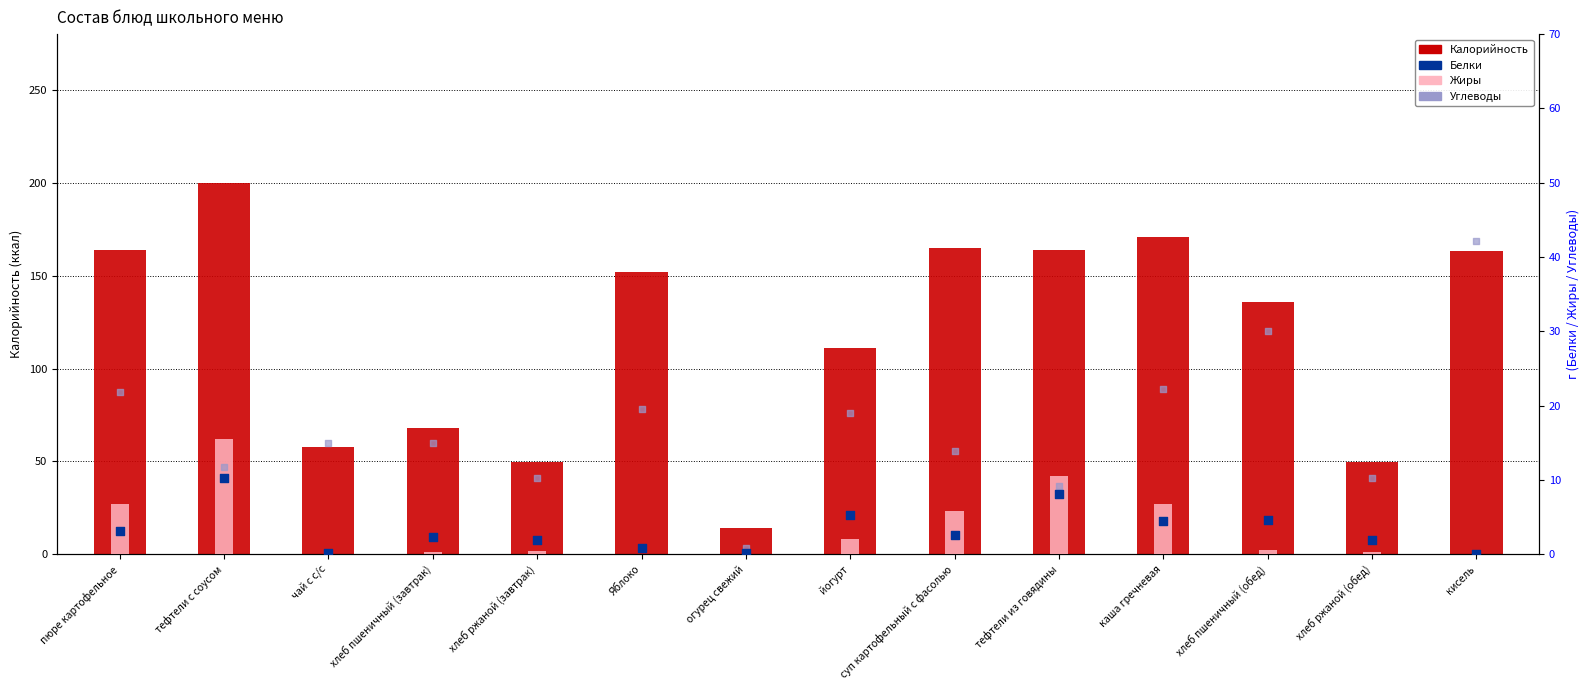

At which category is the sum across all series the highest?

тефтели с соусом